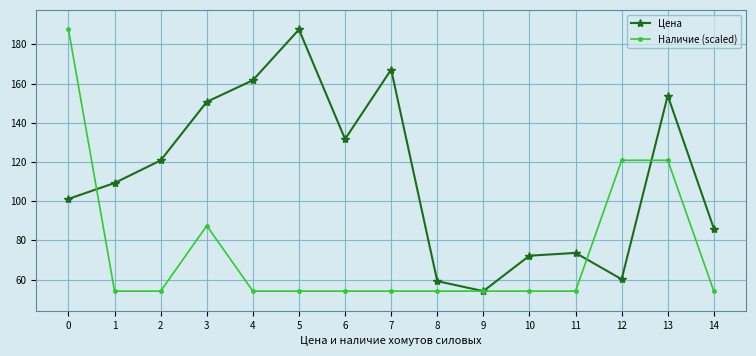

What is the sum of all Цена values?

1689.0